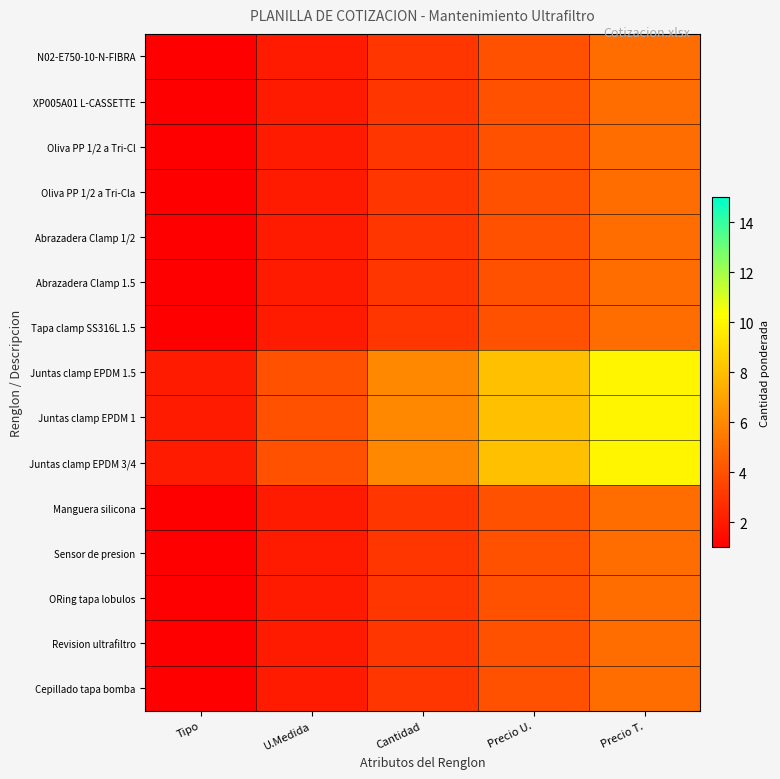

Which series changed the most between Cantidad and Precio U.?

Juntas clamp EPDM 1.5